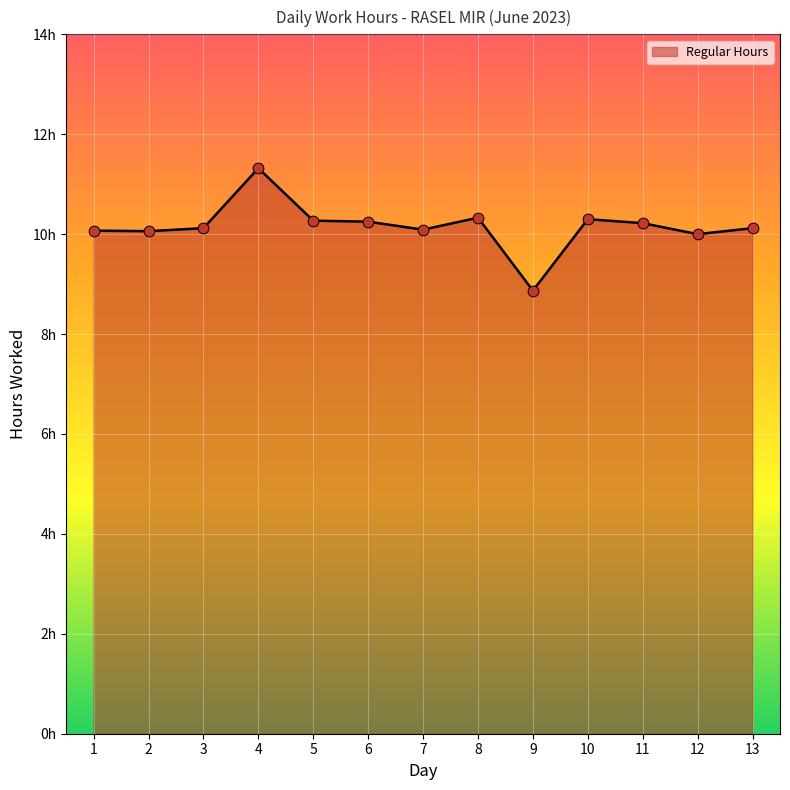

Between 12 and 2, which is larger?

2